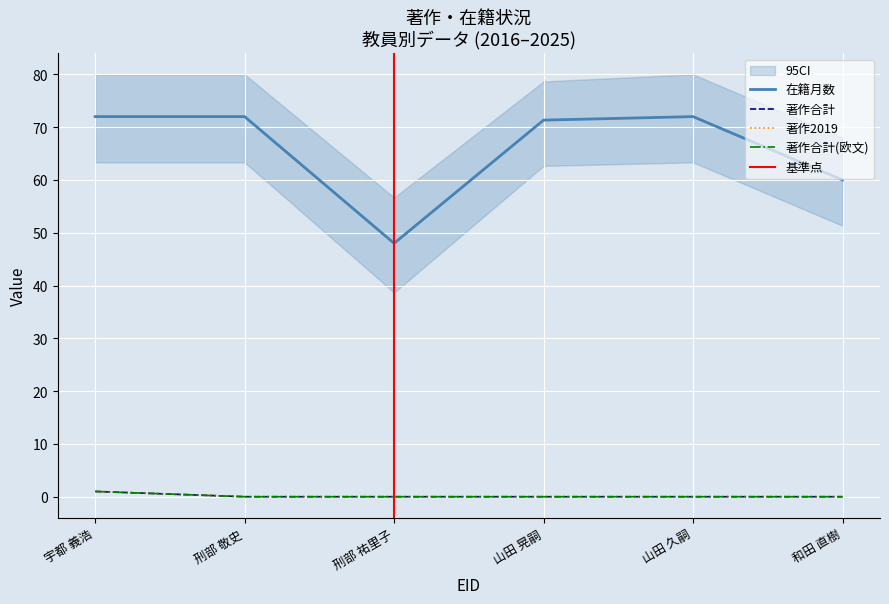

Which series has the largest range (max minus min)?

在籍月数